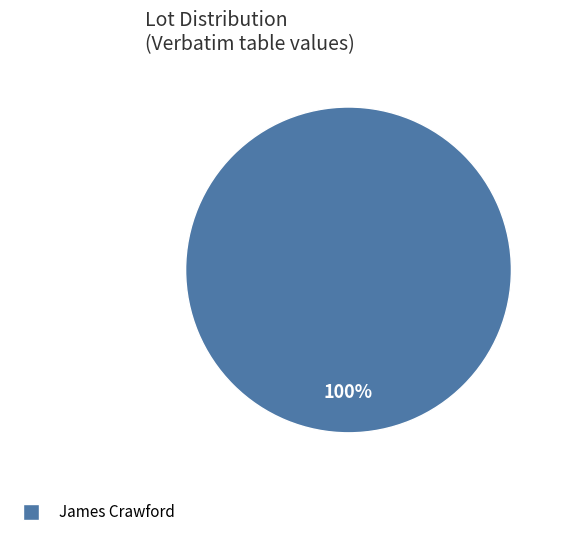

Is there a majority slice in this chart?

Yes